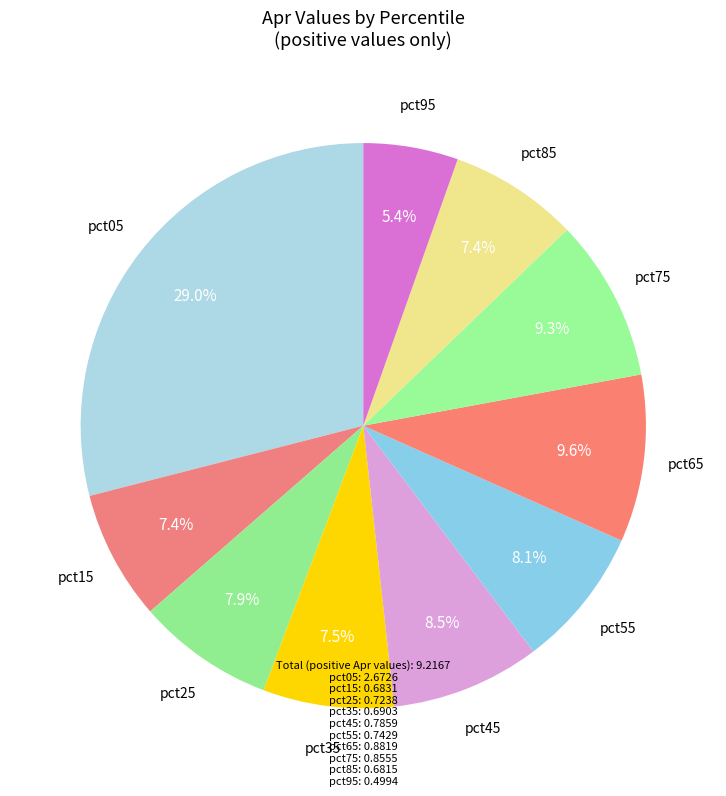

Count the number of slices in the pie.

10